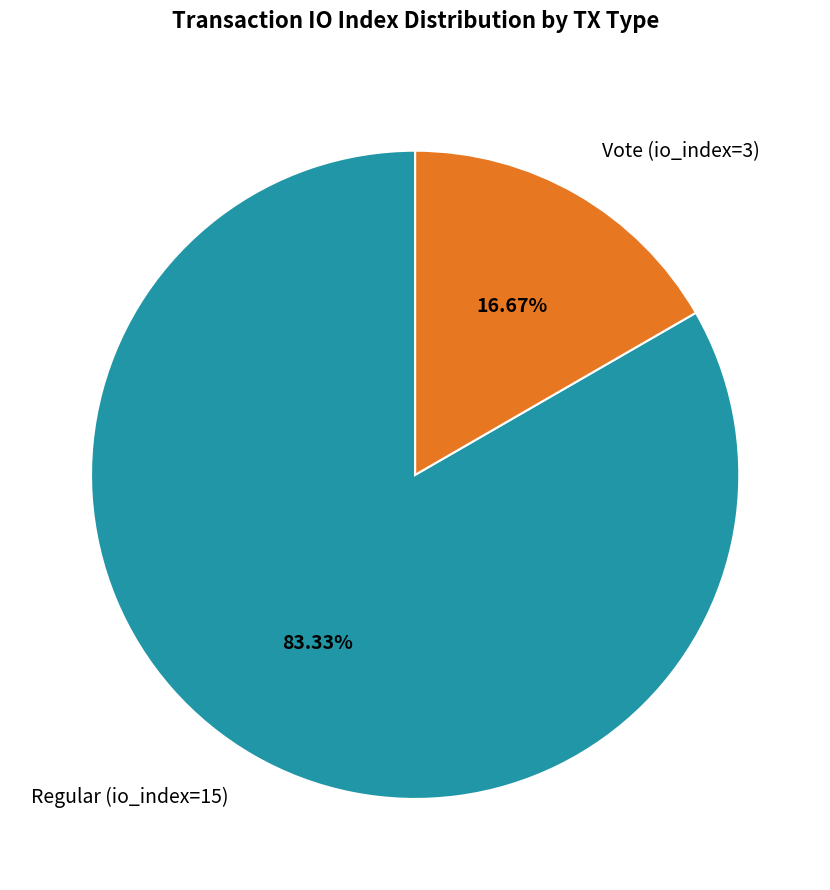

Does Regular (io_index=15) represent more than half of the total?

Yes